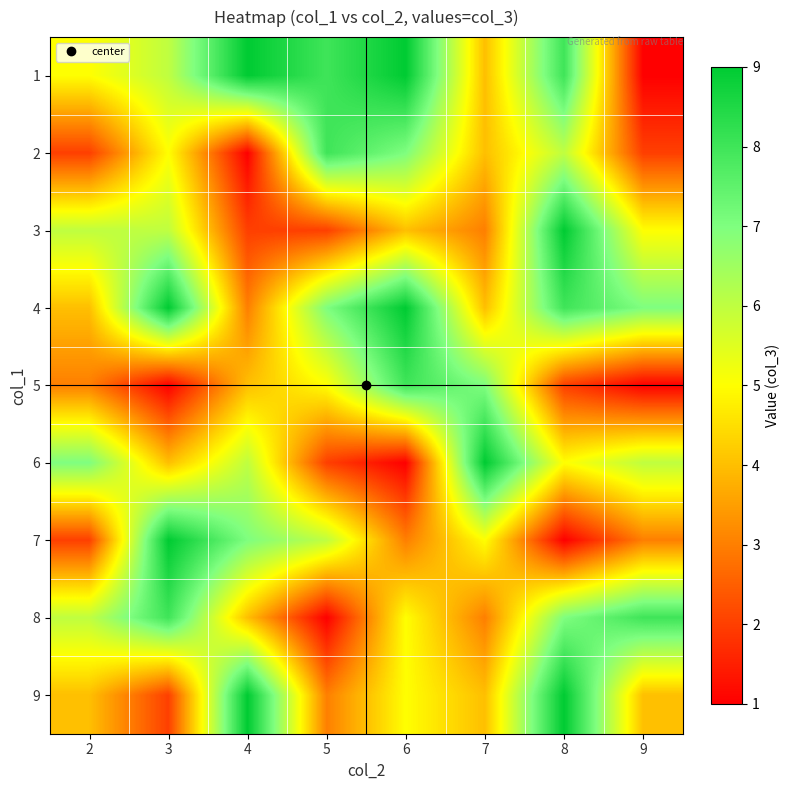

At 2, list the series in order from smallest to largest.

2, 7, 5, 4, 9, 1, 3, 8, 6